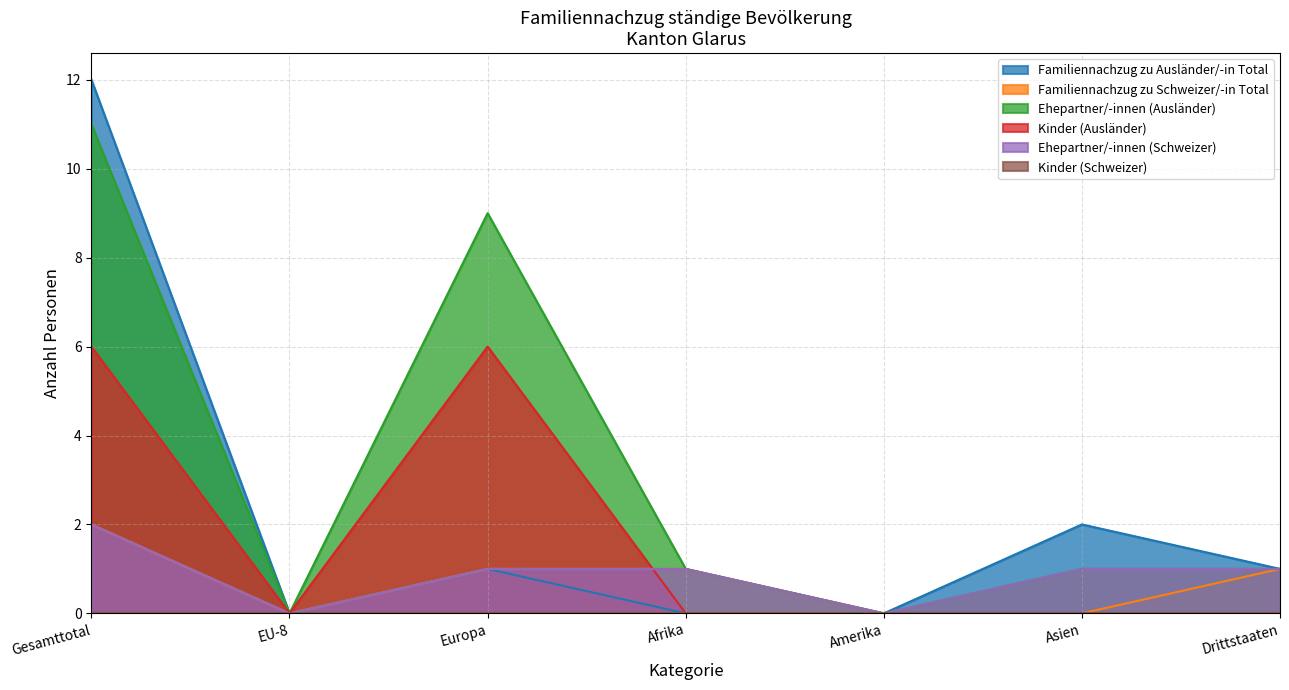

How many data points does each series have?

7